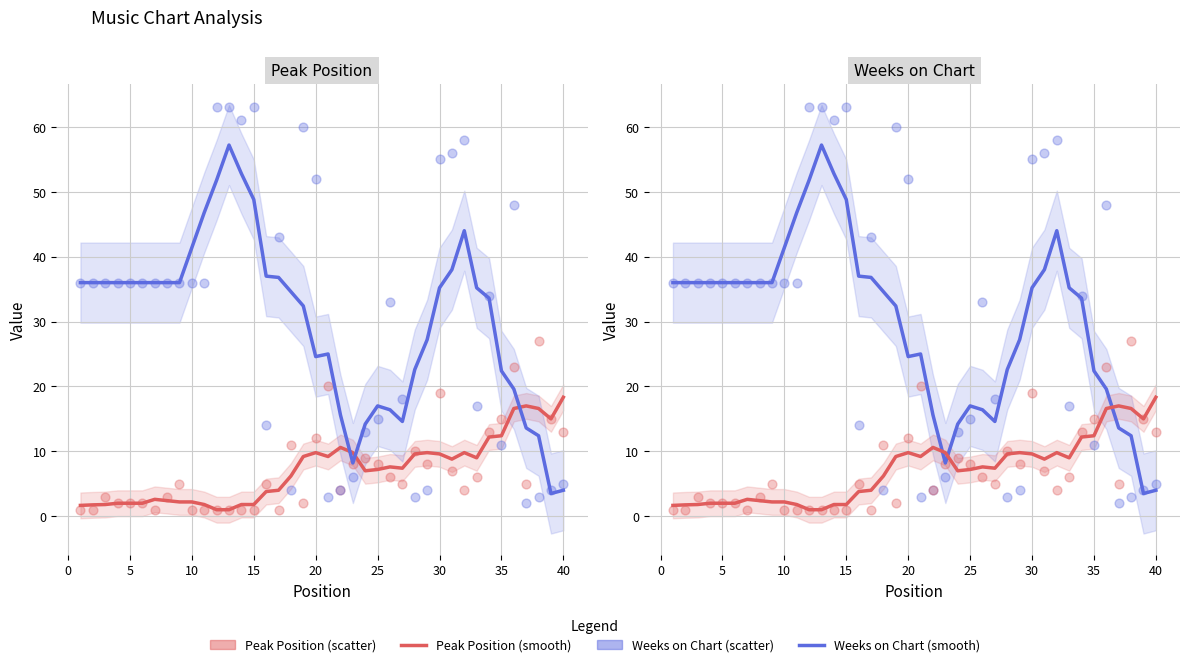

Is the value of Weeks on Chart (smooth) at 20 greater than the value of Peak Position at 19?

Yes